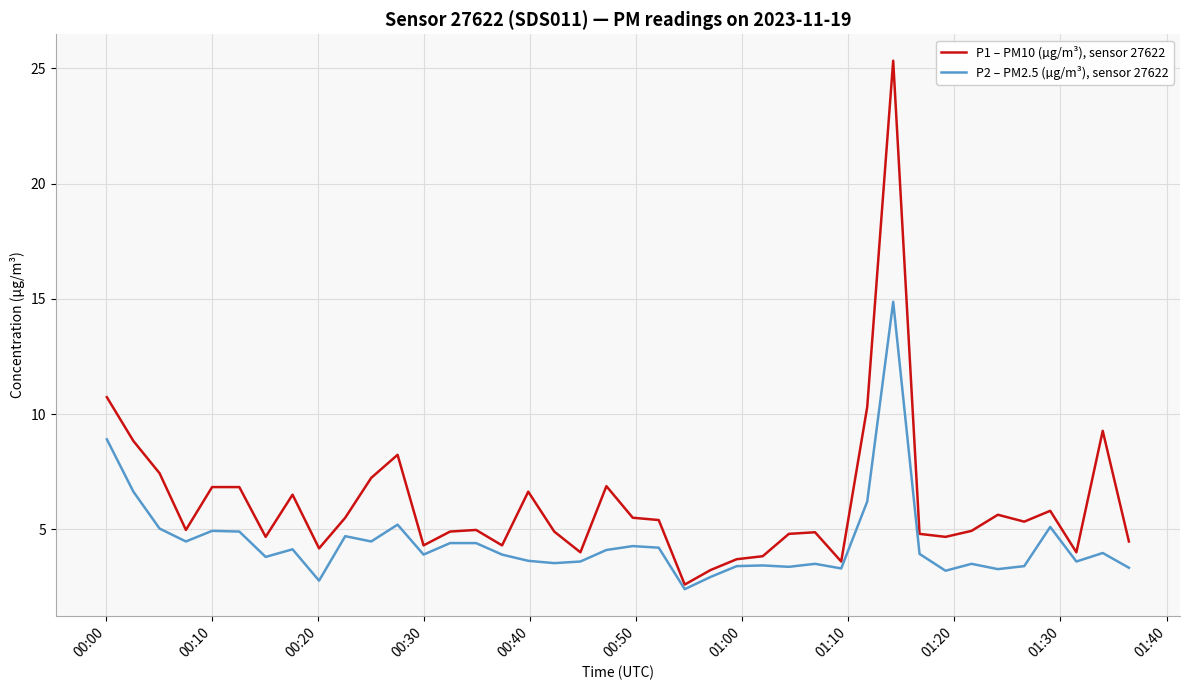

Rank the series by their maximum value, from highest to lowest.

P1 – PM10 (µg/m³), sensor 27622, P2 – PM2.5 (µg/m³), sensor 27622